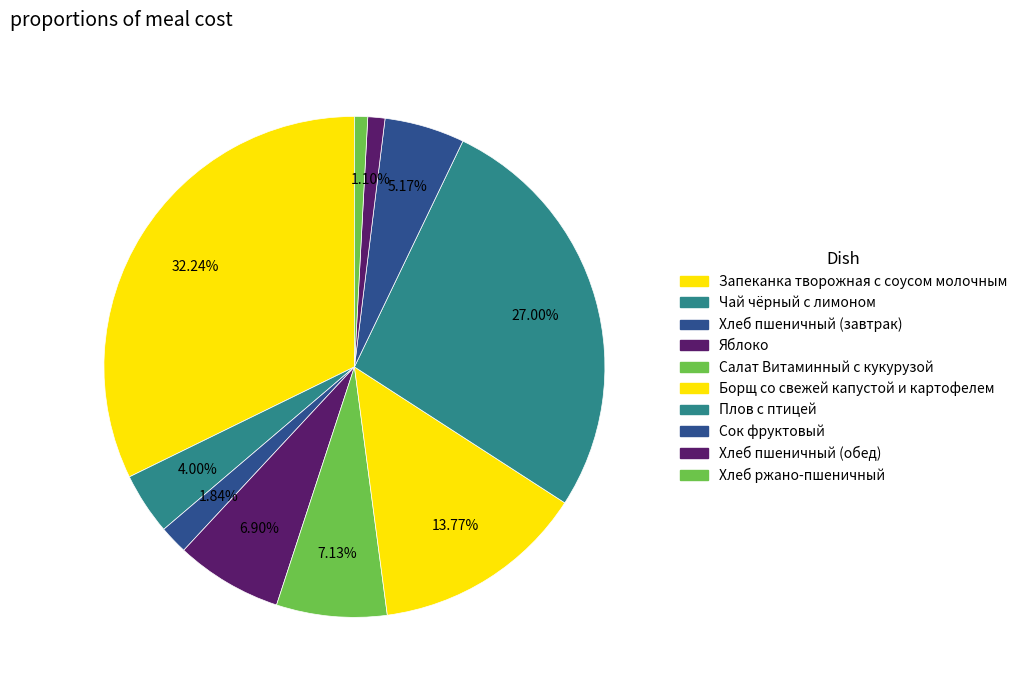

How many slices are in this pie chart?

10